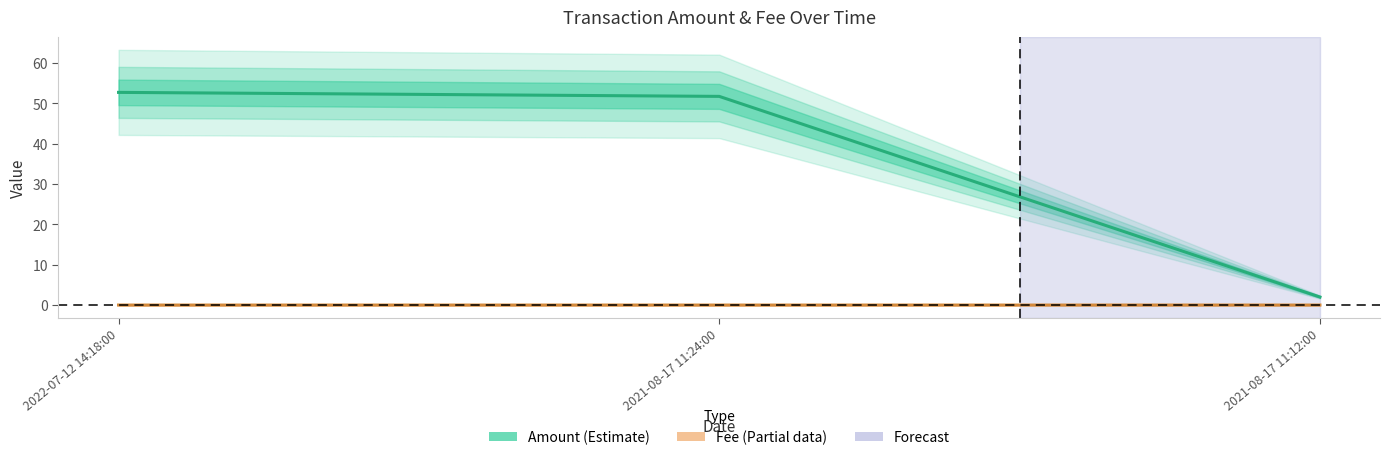

The value of Amount at 2021-08-17 11:12:00 is 2.0. True or false?

True